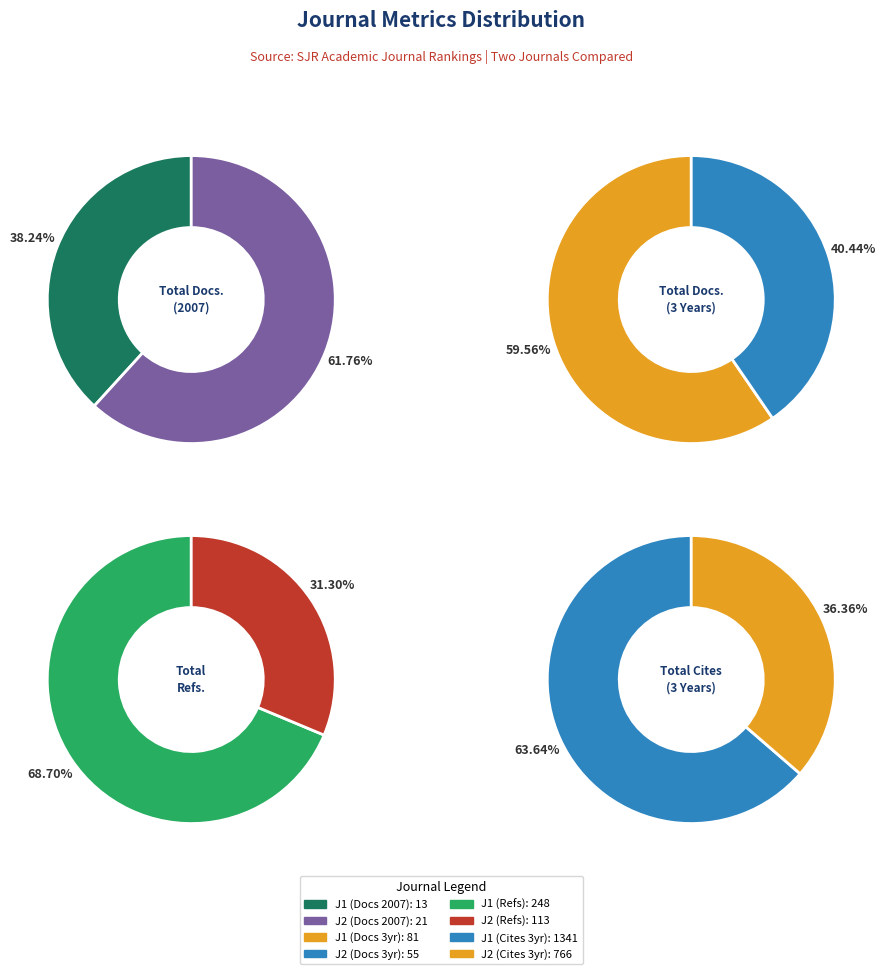

Is it true that Chinese Journal of Pharmacology and Toxicology is 57% of the pie?

False